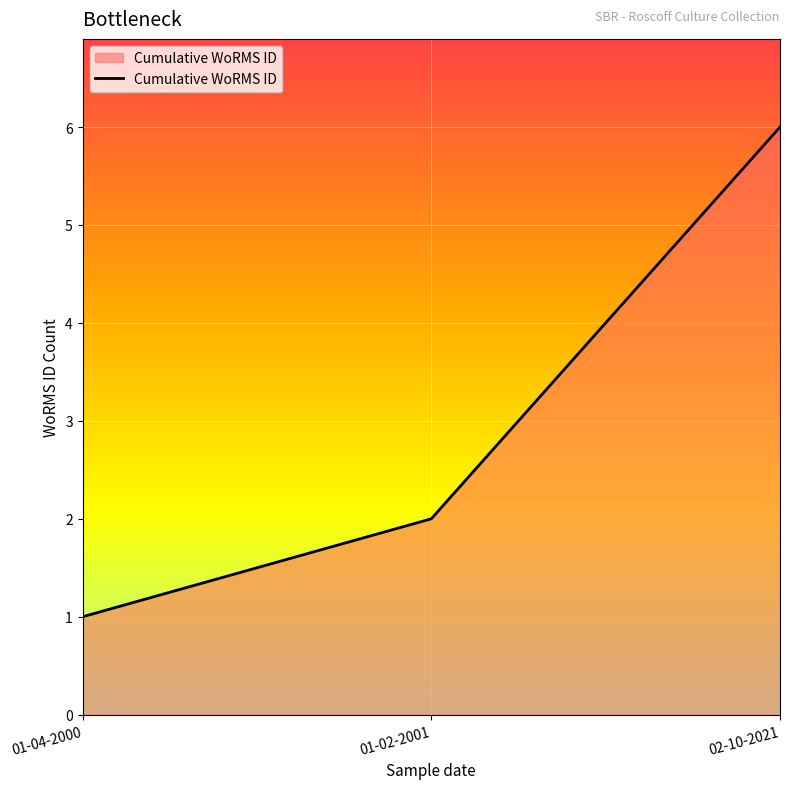

Approximately how many times larger is the value at 01-02-2001 compared to 01-04-2000?

2.0